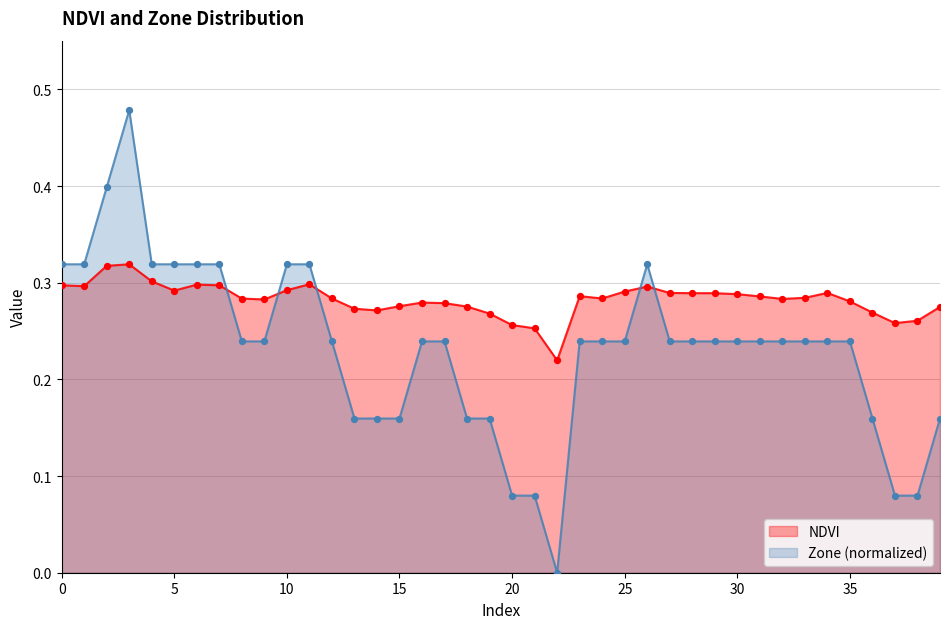

What are all the series names shown in the legend?

NDVI, Zone (normalized)